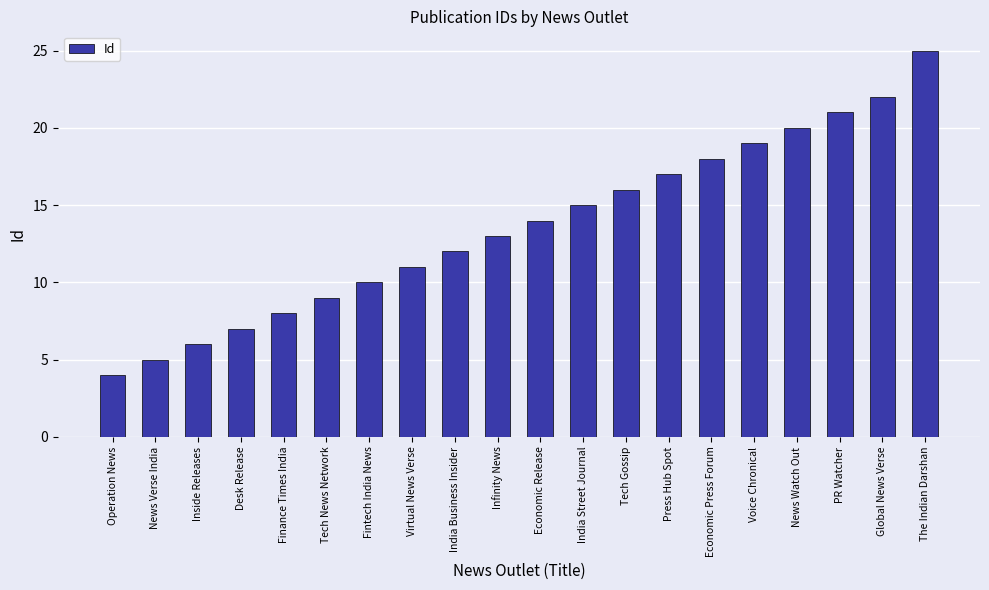

How many categories are shown in the chart?

20